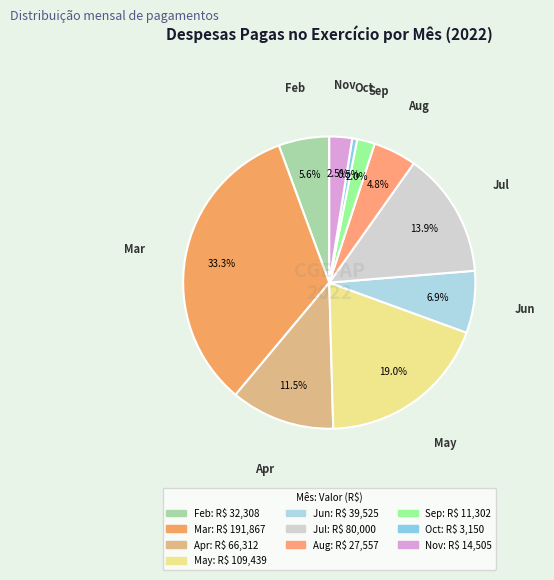

Count the number of slices in the pie.

10